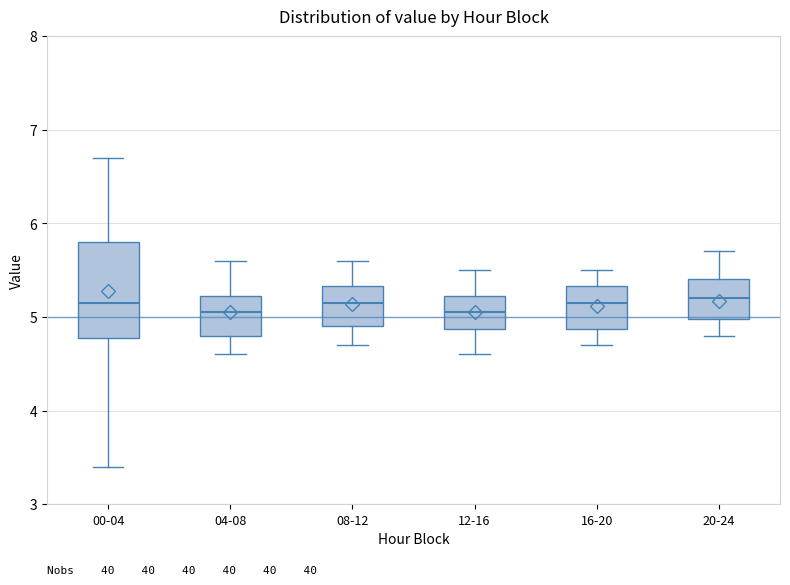

Reading left to right, read every box against the y-axis: the position of its median line, the range the box covers, and the ends of its whiskers. The values are not printed on the chart, so give them approximately, as read against the axis.

00-04: median 5.2, box 4.8 to 5.8, whiskers 3.4 to 6.7
04-08: median 5.1, box 4.8 to 5.2, whiskers 4.6 to 5.6
08-12: median 5.2, box 4.9 to 5.3, whiskers 4.7 to 5.6
12-16: median 5.1, box 4.9 to 5.2, whiskers 4.6 to 5.5
16-20: median 5.2, box 4.9 to 5.3, whiskers 4.7 to 5.5
20-24: median 5.2, box 5.0 to 5.4, whiskers 4.8 to 5.7